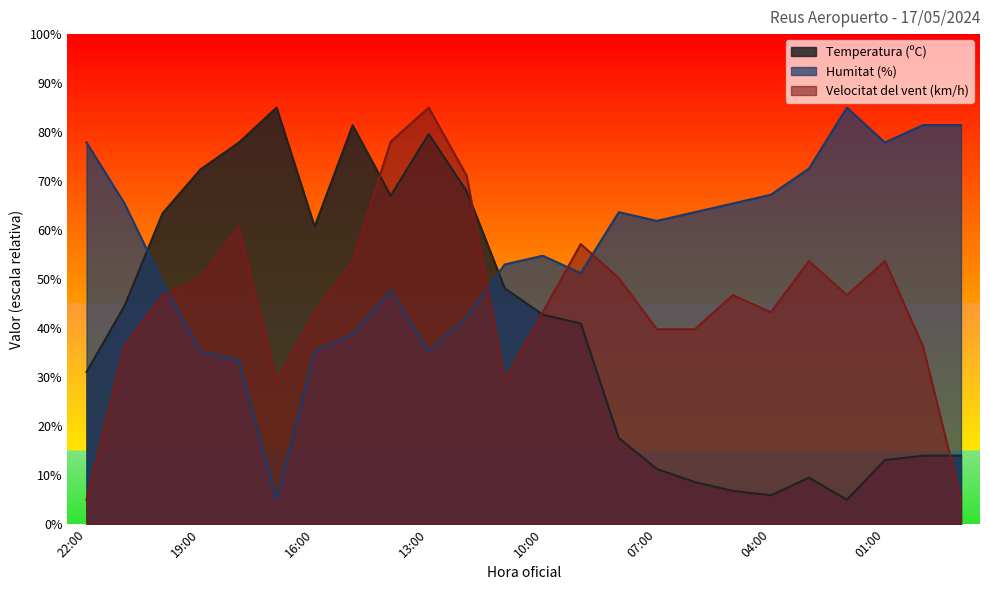

Where is the first local maximum for Temperatura (ºC)?

17:00